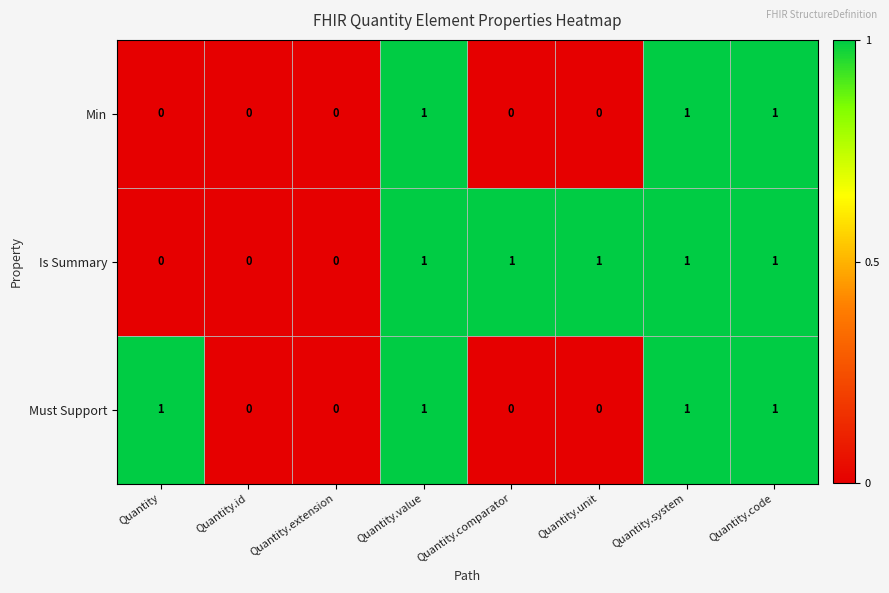

The value of Must Support at Quantity.code is 1. True or false?

True